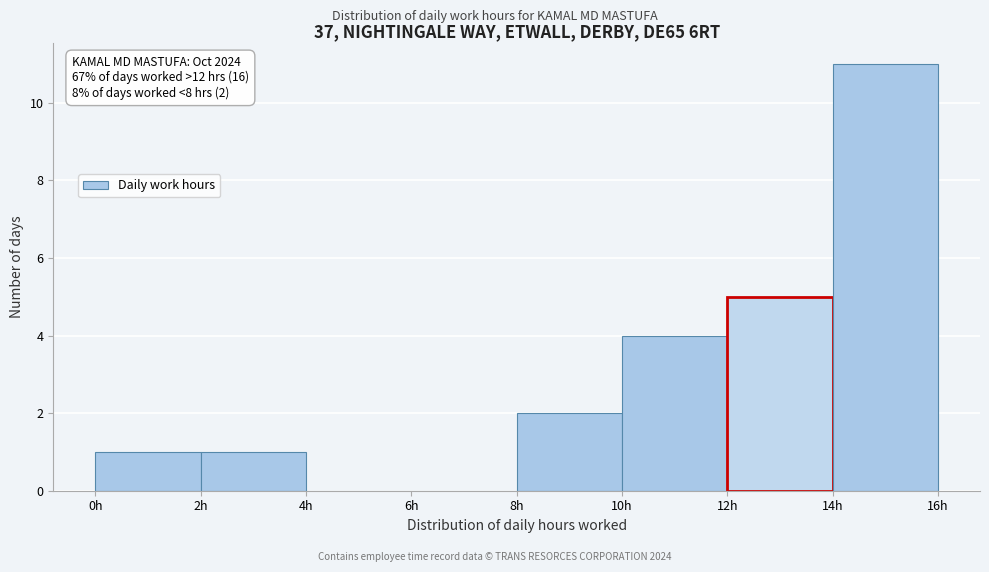

Which range on the x-axis has the tallest bar?

14 to 16